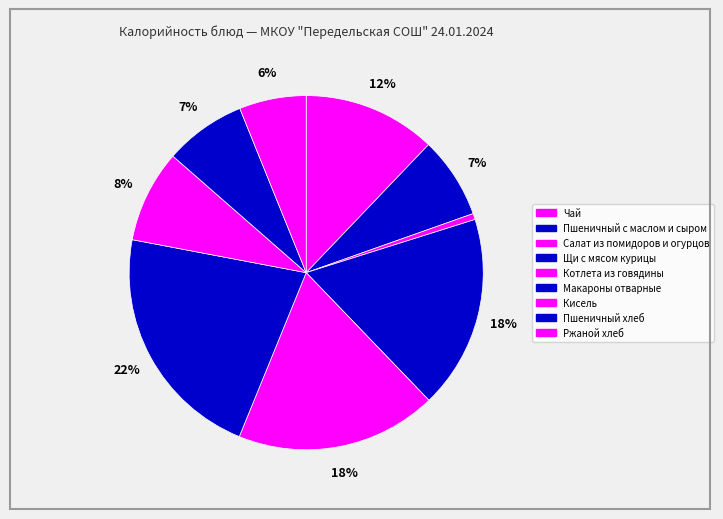

How many segments does this pie chart have?

9